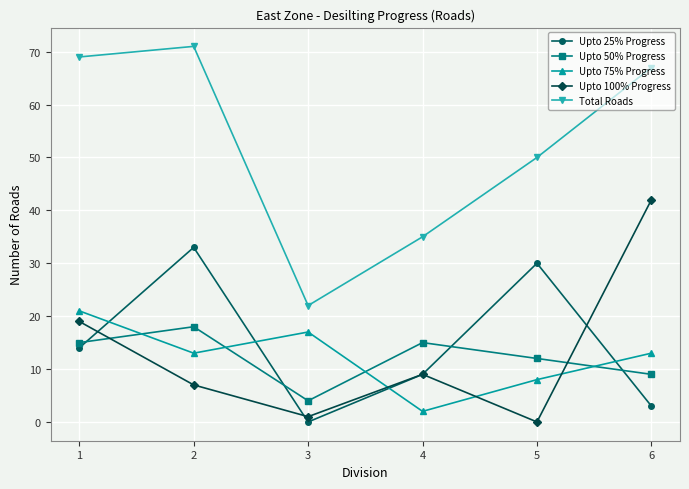

Where is the first local minimum for Upto 75% Progress?

2